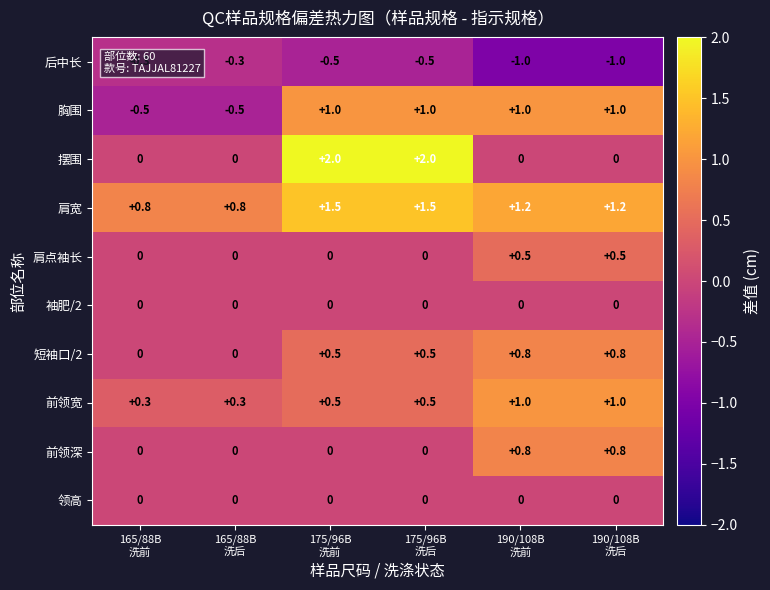

What is the difference between the maximum and minimum values in the 肩宽 series?

0.7